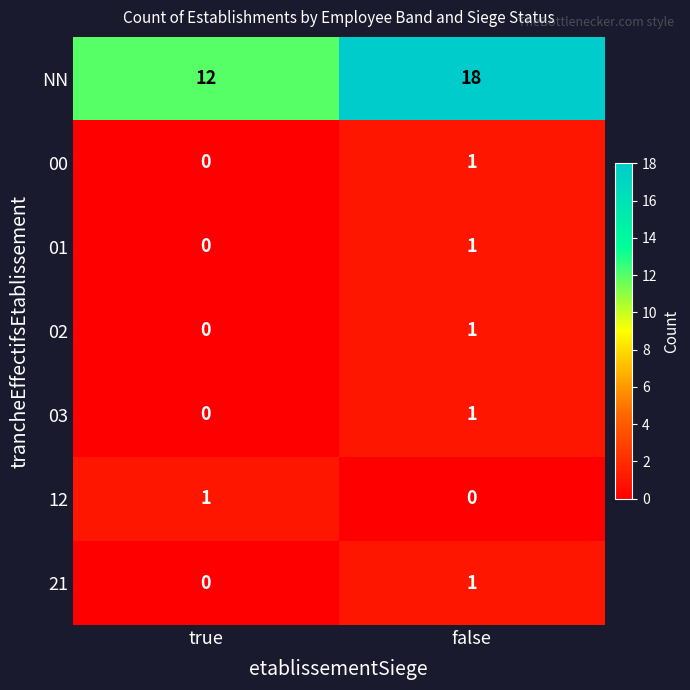

Which category has the highest value in the 03 series?

false